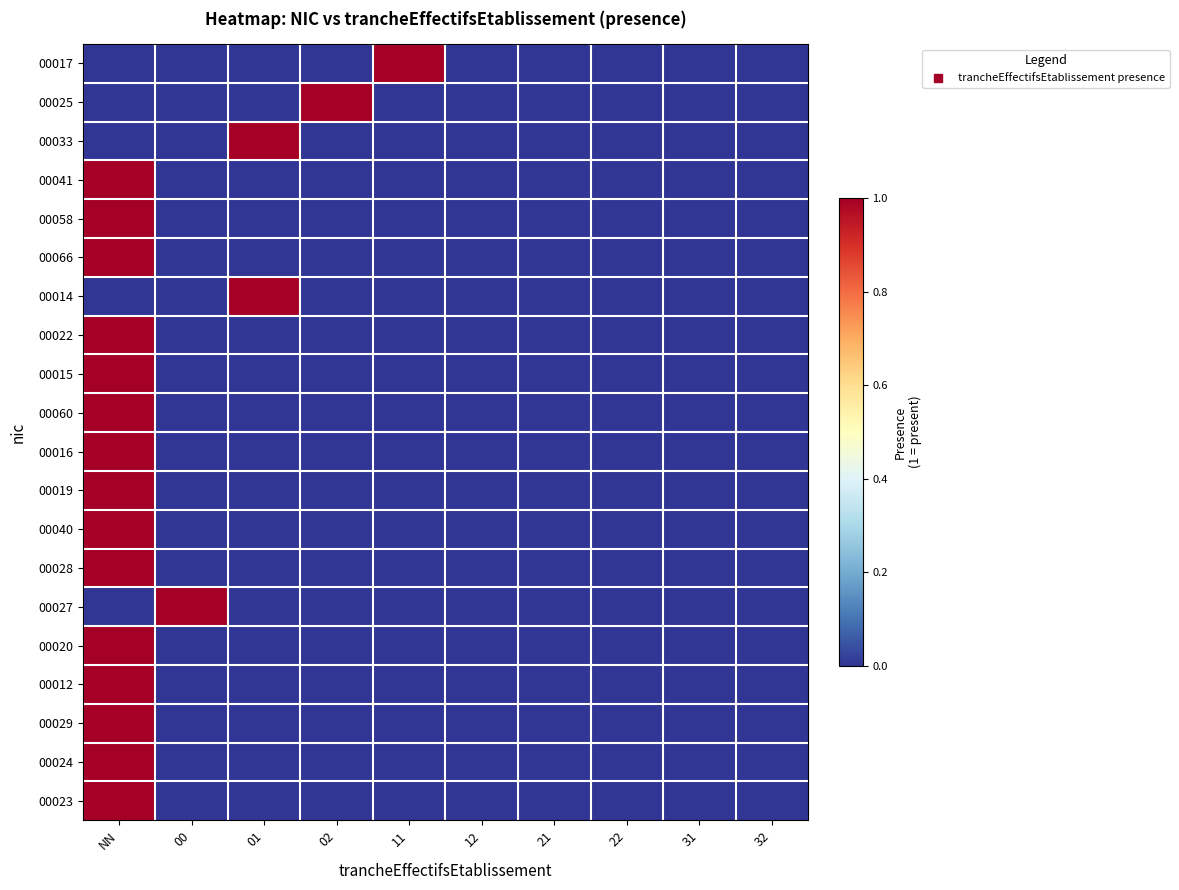

Reading left to right, extract all data points from this chart.

00017: NN=0	00=0	01=0	02=0	11=1	12=0	21=0	22=0	31=0	32=0
00025: NN=0	00=0	01=0	02=1	11=0	12=0	21=0	22=0	31=0	32=0
00033: NN=0	00=0	01=1	02=0	11=0	12=0	21=0	22=0	31=0	32=0
00041: NN=1	00=0	01=0	02=0	11=0	12=0	21=0	22=0	31=0	32=0
00058: NN=1	00=0	01=0	02=0	11=0	12=0	21=0	22=0	31=0	32=0
00066: NN=1	00=0	01=0	02=0	11=0	12=0	21=0	22=0	31=0	32=0
00014: NN=0	00=0	01=1	02=0	11=0	12=0	21=0	22=0	31=0	32=0
00022: NN=1	00=0	01=0	02=0	11=0	12=0	21=0	22=0	31=0	32=0
00015: NN=1	00=0	01=0	02=0	11=0	12=0	21=0	22=0	31=0	32=0
00060: NN=1	00=0	01=0	02=0	11=0	12=0	21=0	22=0	31=0	32=0
00016: NN=1	00=0	01=0	02=0	11=0	12=0	21=0	22=0	31=0	32=0
00019: NN=1	00=0	01=0	02=0	11=0	12=0	21=0	22=0	31=0	32=0
00040: NN=1	00=0	01=0	02=0	11=0	12=0	21=0	22=0	31=0	32=0
00028: NN=1	00=0	01=0	02=0	11=0	12=0	21=0	22=0	31=0	32=0
00027: NN=0	00=1	01=0	02=0	11=0	12=0	21=0	22=0	31=0	32=0
00020: NN=1	00=0	01=0	02=0	11=0	12=0	21=0	22=0	31=0	32=0
00012: NN=1	00=0	01=0	02=0	11=0	12=0	21=0	22=0	31=0	32=0
00029: NN=1	00=0	01=0	02=0	11=0	12=0	21=0	22=0	31=0	32=0
00024: NN=1	00=0	01=0	02=0	11=0	12=0	21=0	22=0	31=0	32=0
00023: NN=1	00=0	01=0	02=0	11=0	12=0	21=0	22=0	31=0	32=0